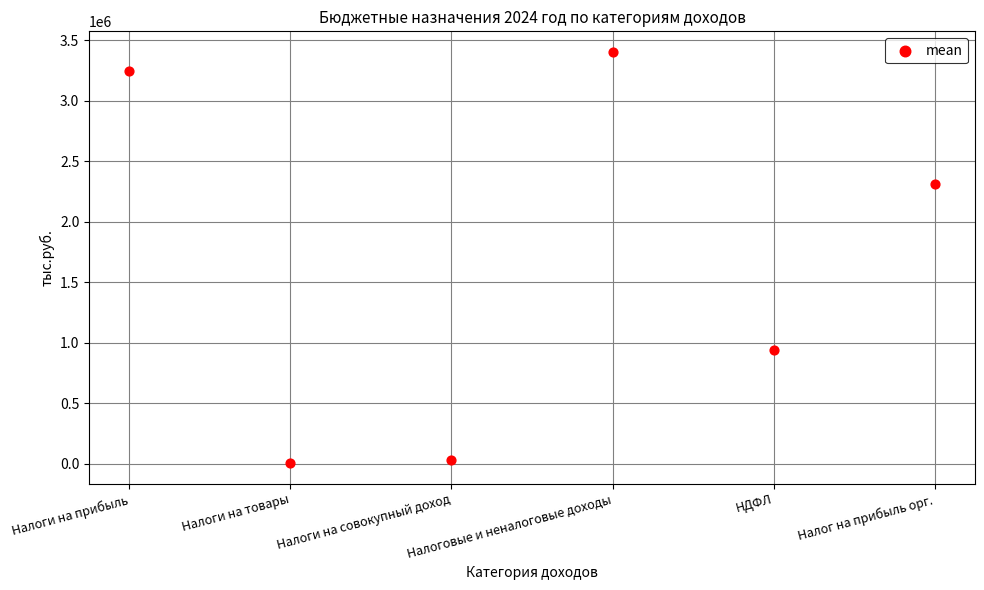

What Y value in the scatter plot is closest to 1704274?

2311520.0